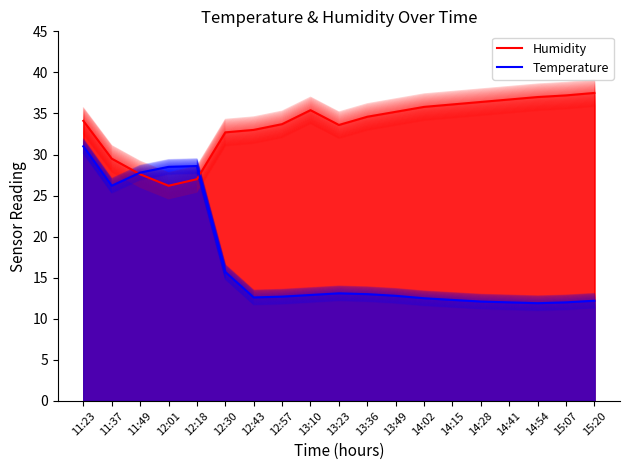

Rank the series by their maximum value, from lowest to highest.

Temperature, Humidity